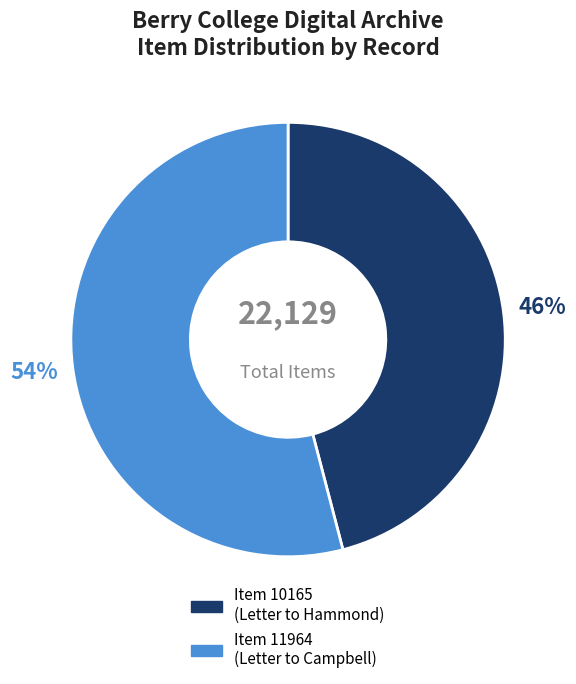

True or false: Item 10165 accounts for 46% of the total.

True